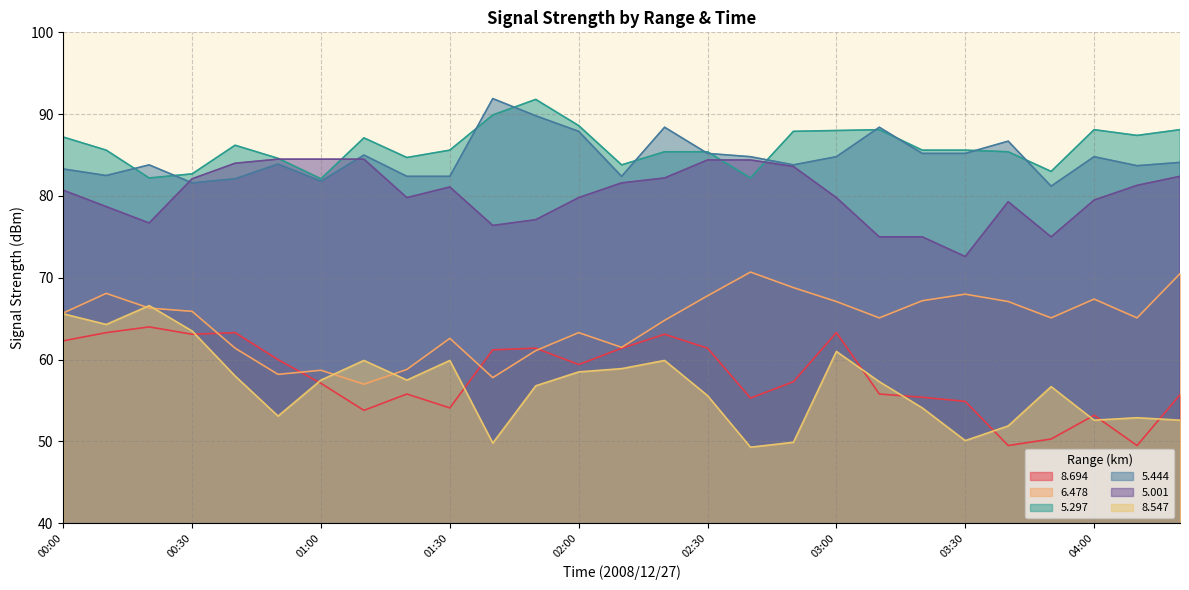

Read the   6.478 value at 01:20.

58.8